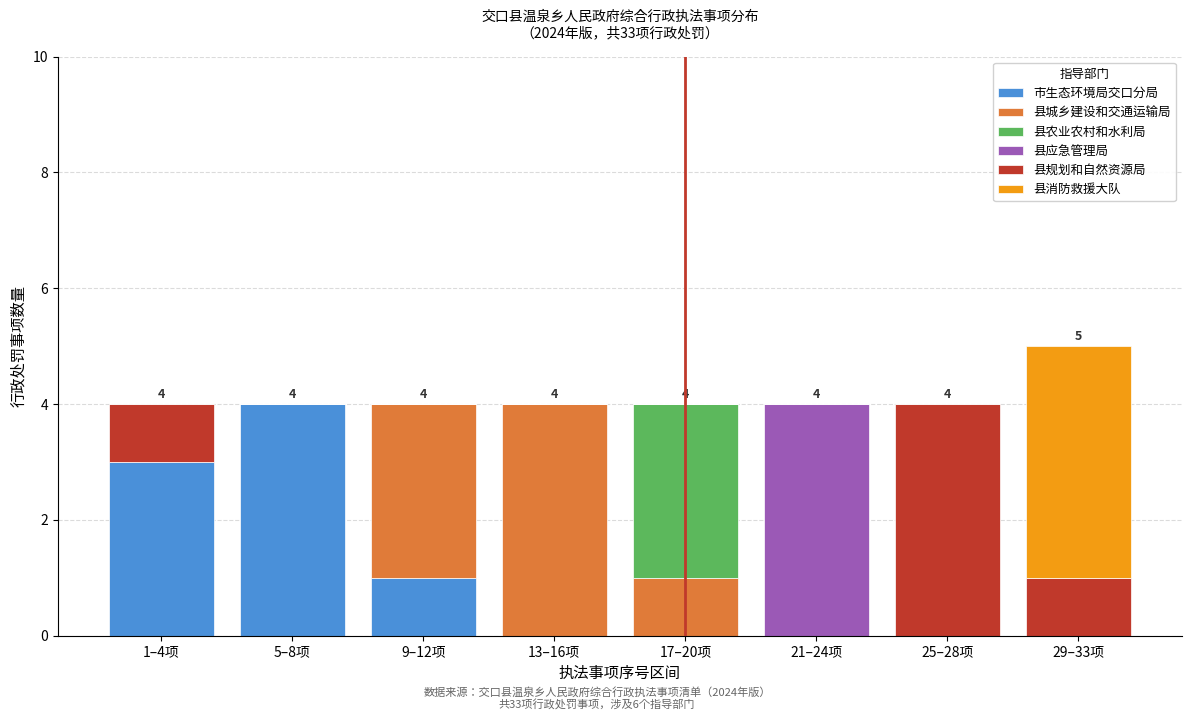

At which label does 市生态环境局交口分局 reach its peak?

5–8项